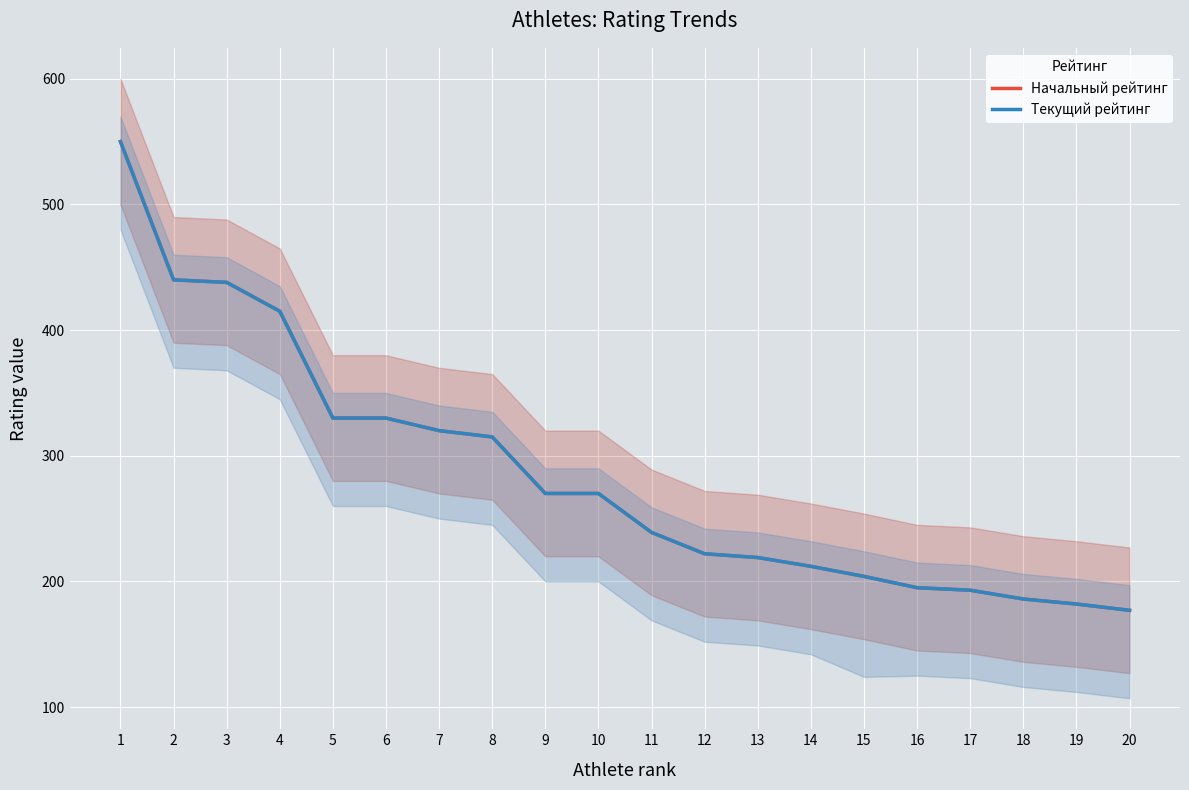

What is the minimum value shown in the chart?

177